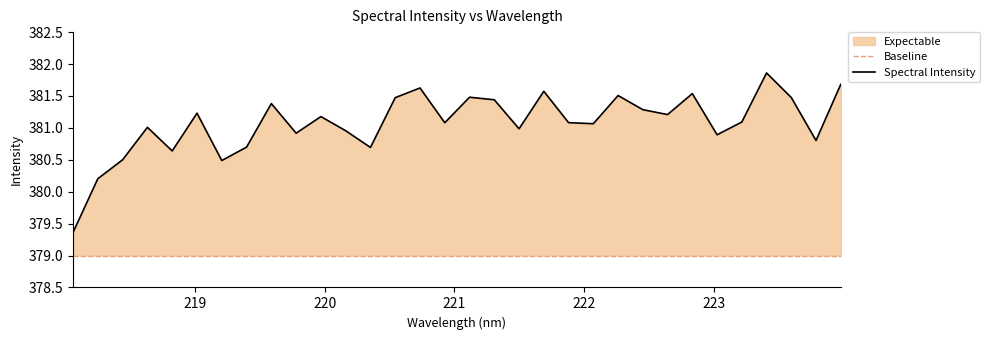

At which label is the value closest to 380?

218.2508